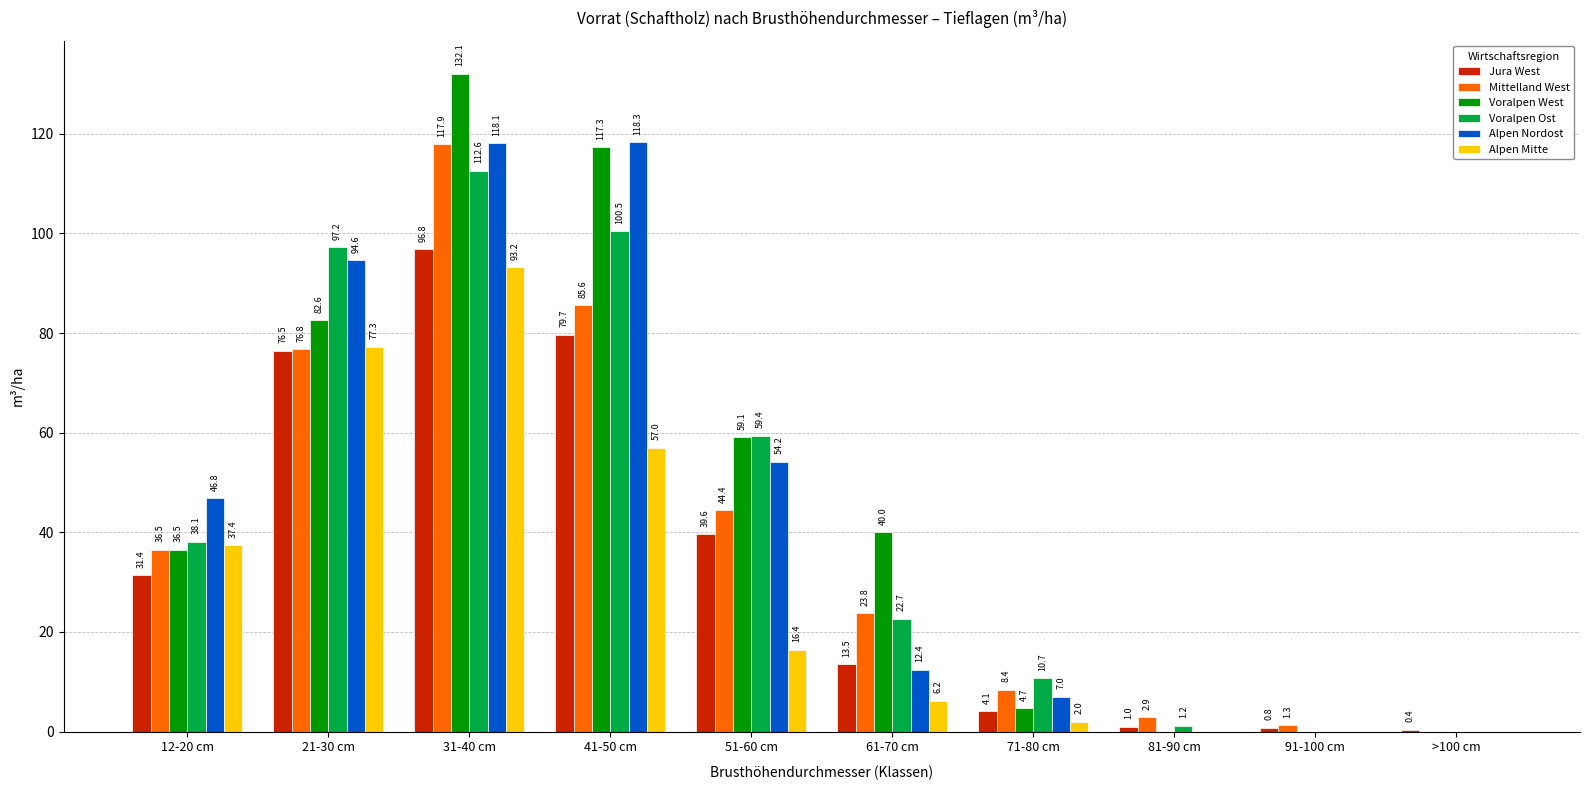

Reading left to right, list all the values displayed in this chart.

Jura West: 31.4	76.5	96.8	79.7	39.6	13.5	4.1	1.0	0.8	0.4
Mittelland West: 36.5	76.8	117.9	85.6	44.4	23.8	8.4	2.9	1.3	0.0
Voralpen West: 36.5	82.6	132.1	117.3	59.1	40.0	4.7	0.0	0.0	0.0
Voralpen Ost: 38.1	97.2	112.6	100.5	59.4	22.7	10.7	1.2	0.0	0.0
Alpen Nordost: 46.8	94.6	118.1	118.3	54.2	12.4	7.0	0.0	0.0	0.0
Alpen Mitte: 37.4	77.3	93.2	57.0	16.4	6.2	2.0	0.0	0.0	0.0